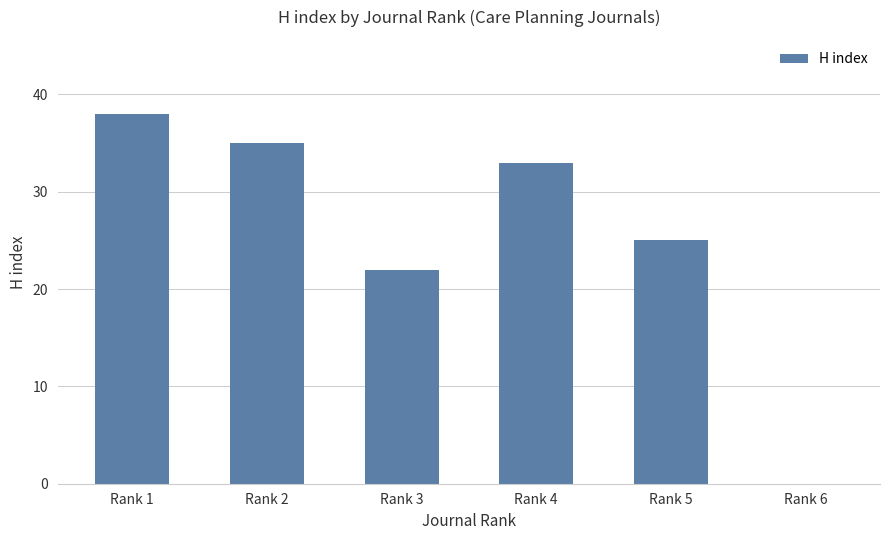

Between Rank 5 and Rank 6, which is larger?

Rank 5